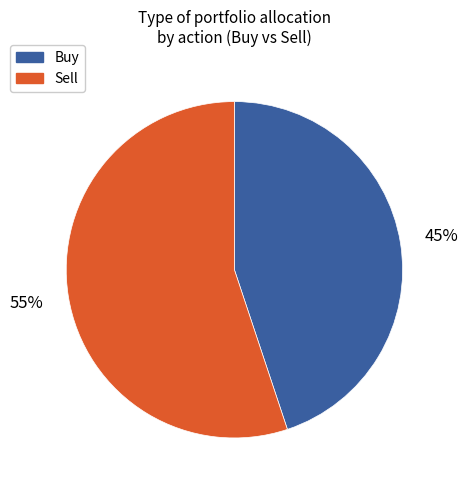

Which category has the biggest portion of the pie?

Sell